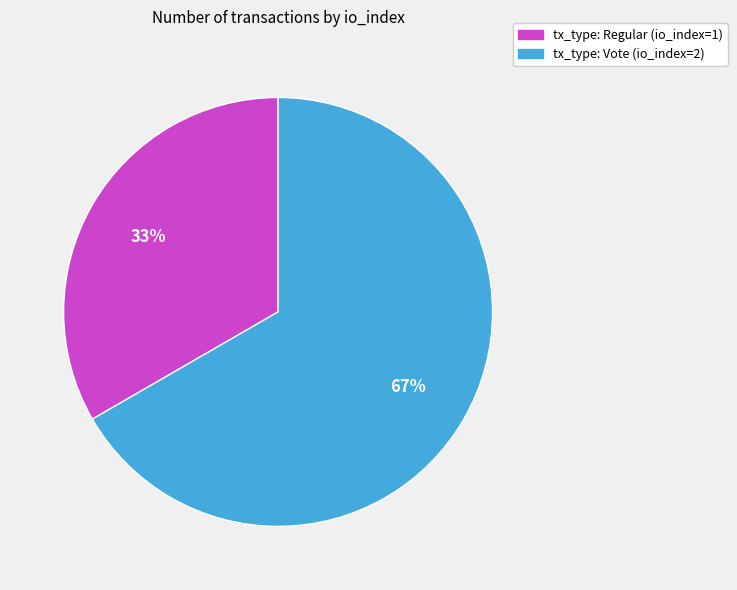

What is the largest slice in the pie chart?

tx_type: Vote (io_index=2)